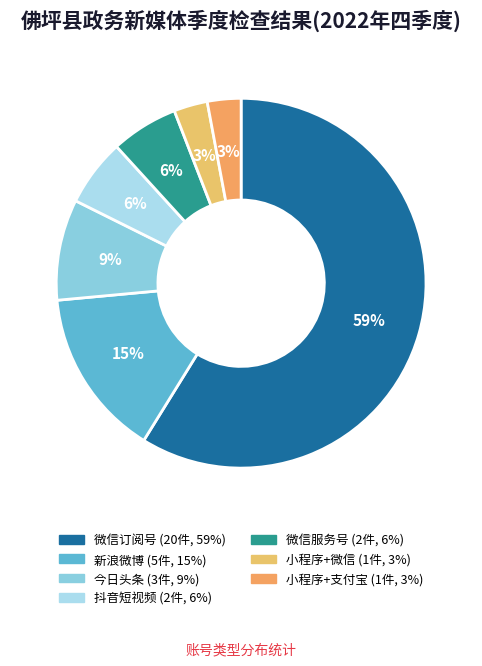

Which category has the biggest portion of the pie?

微信订阅号